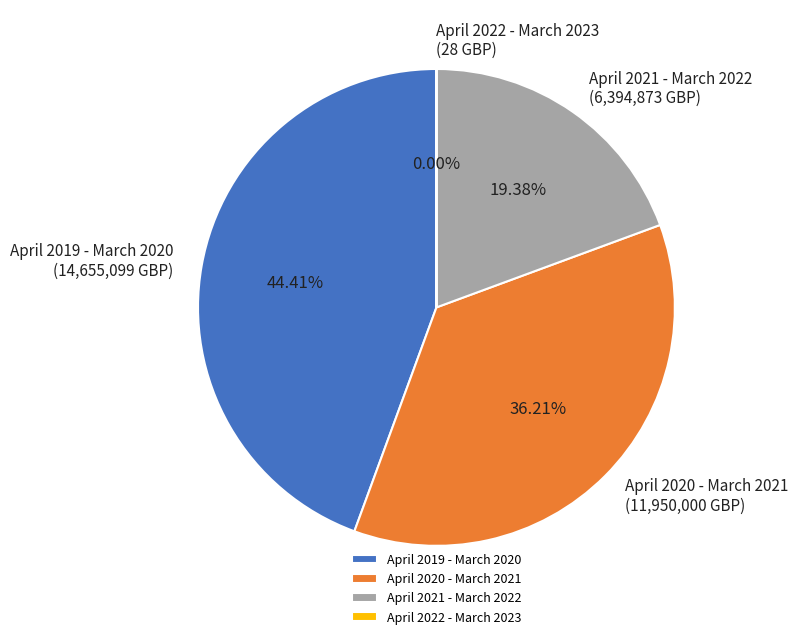

To the nearest percent, what percentage of the pie is April 2021 - March 2022?

19%